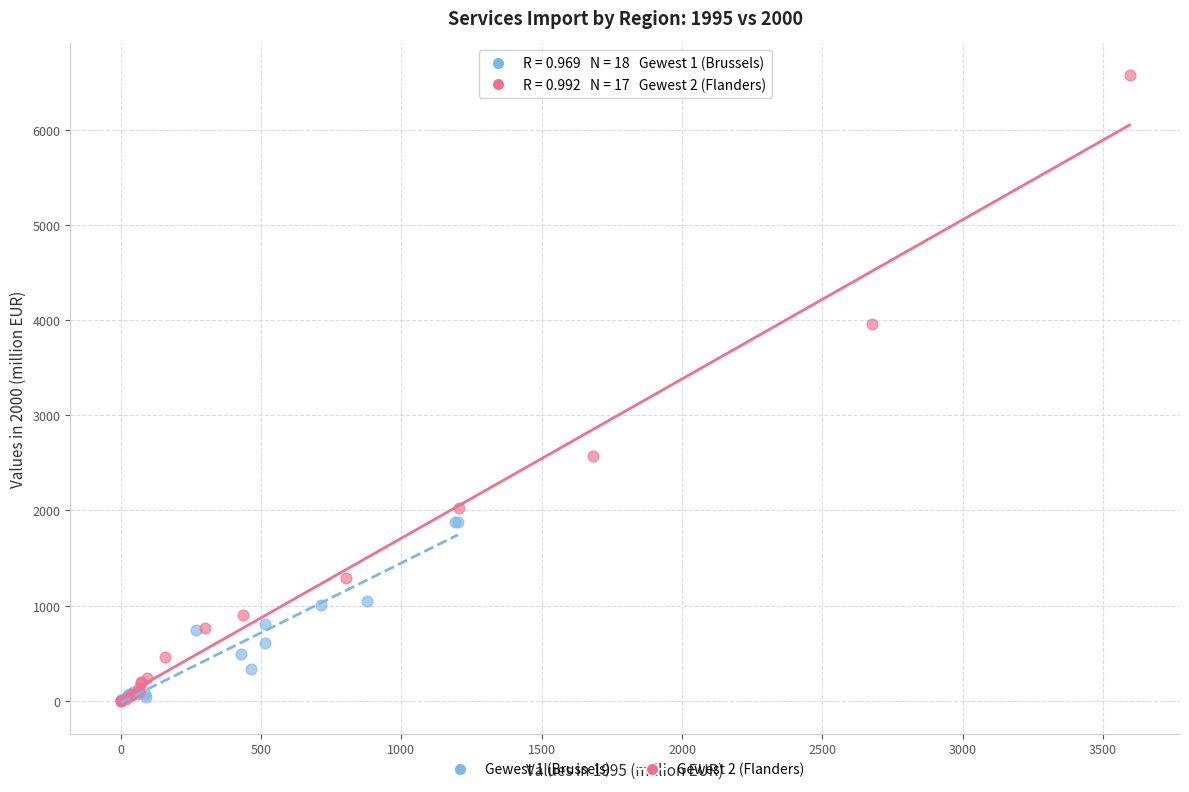

Which series contains the highest Y value?

Gewest 2 (Flanders)